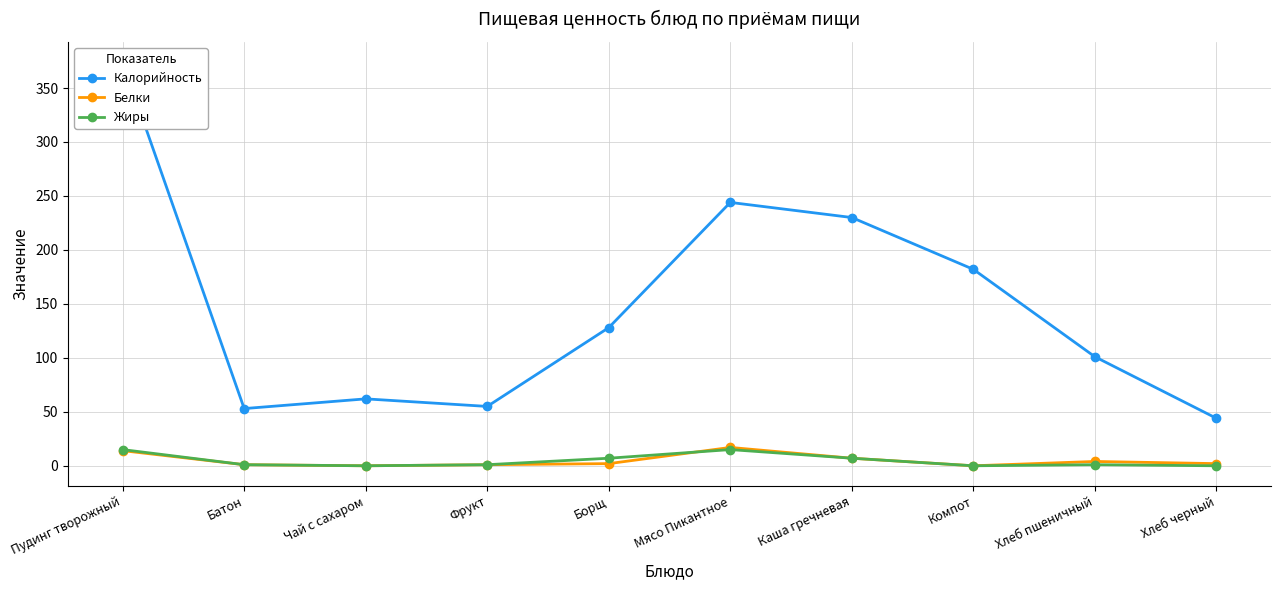

What is the label of the 5th point from the right?

Мясо Пикантное